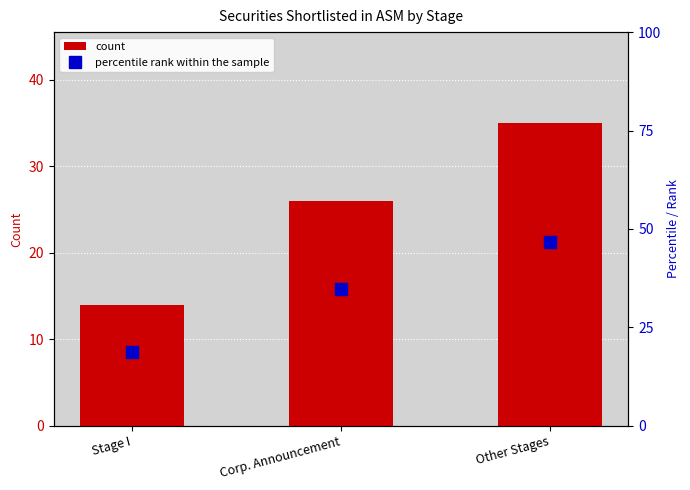

Where does the count series first go above 26?

Other Stages